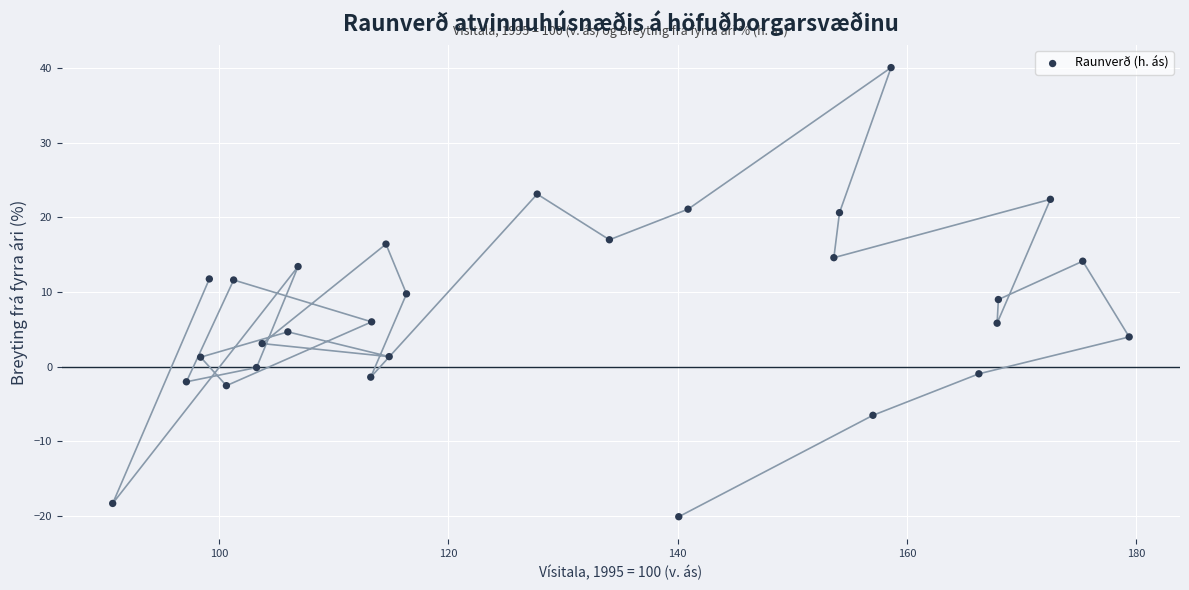

What is the range of X values (max minus min)?

88.7